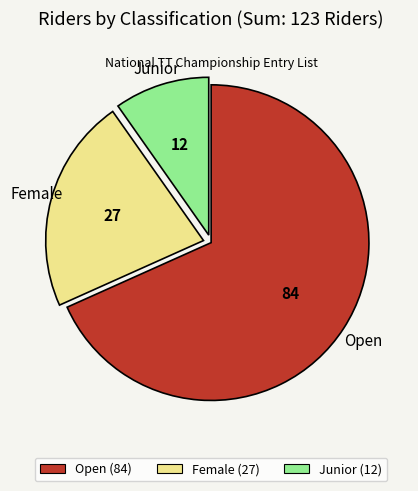

Approximately how many times larger is the value at Female (27) compared to Junior (12)?

2.2